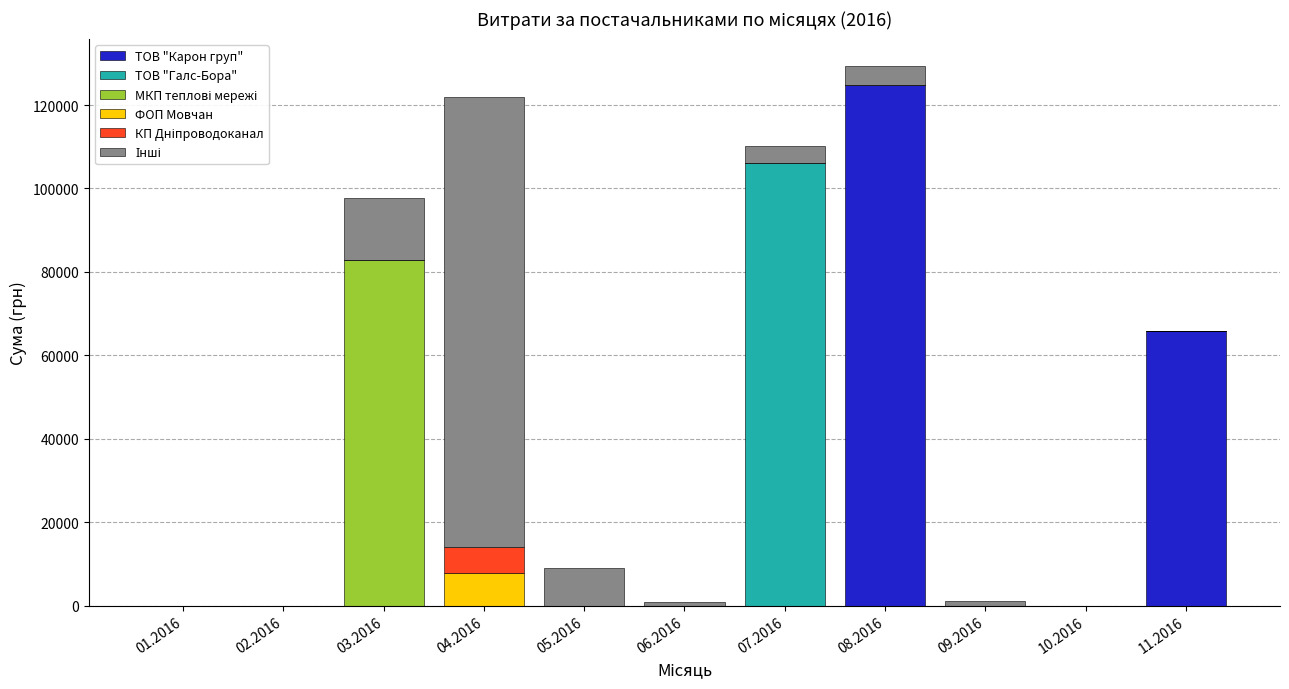

What is the maximum value for ТОВ "Карон груп"?

124904.8